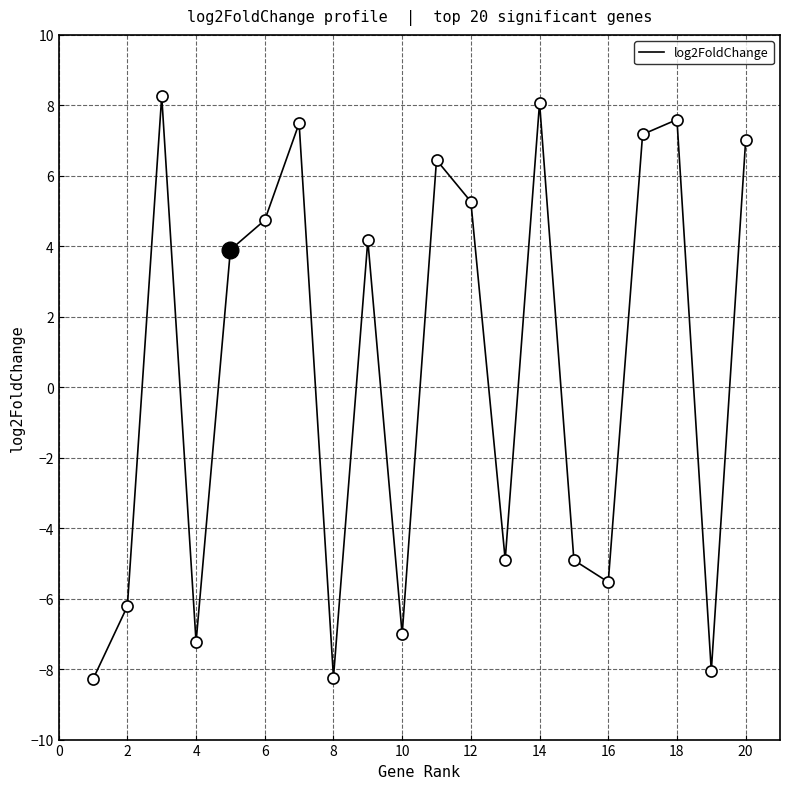

What is the greatest value displayed?

8.3